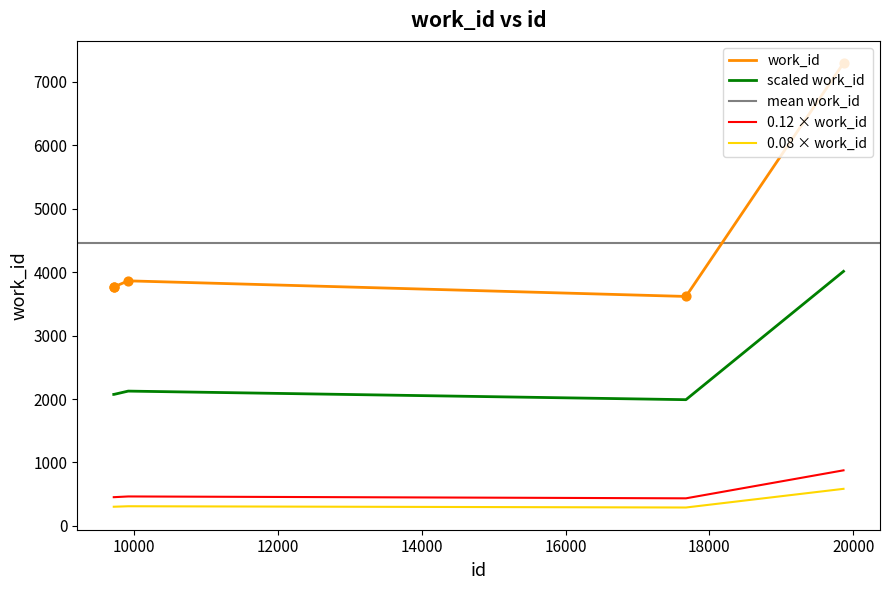

Which has a higher value, 9716 or 9714?

9716